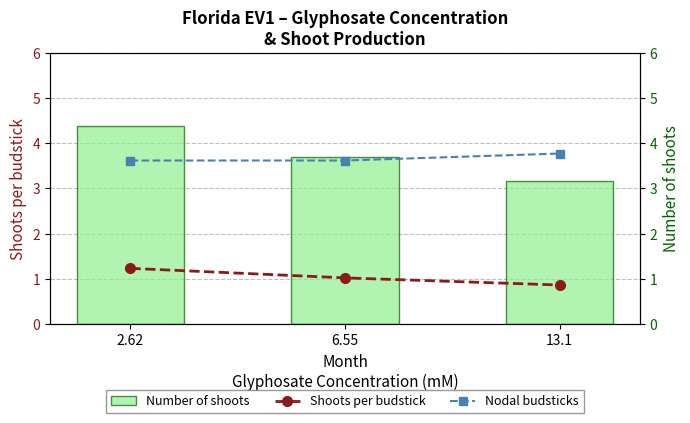

List the labels in order of Number of shoots value, smallest first.

13.1, 6.55, 2.62